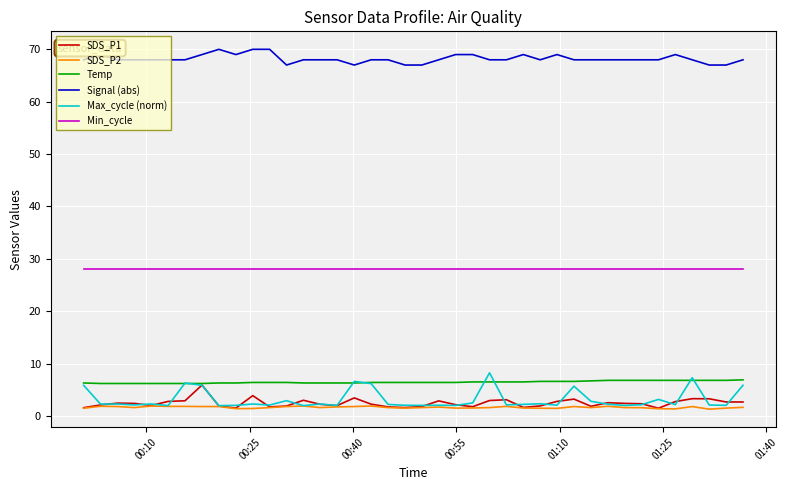

How many lines are shown in the chart?

6